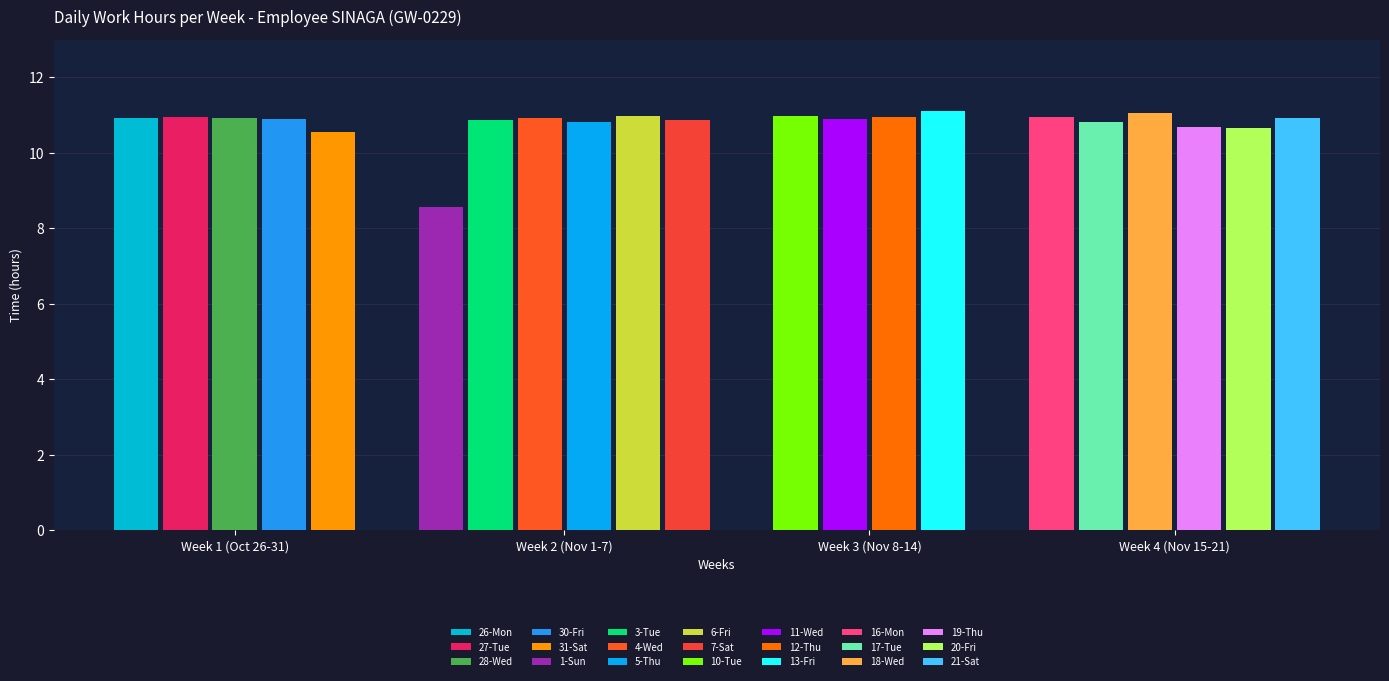

Which label corresponds to the largest value in the chart?

13-Fri